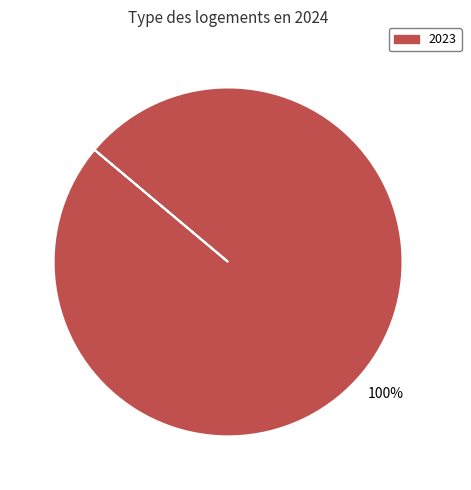

Is there a majority slice in this chart?

Yes